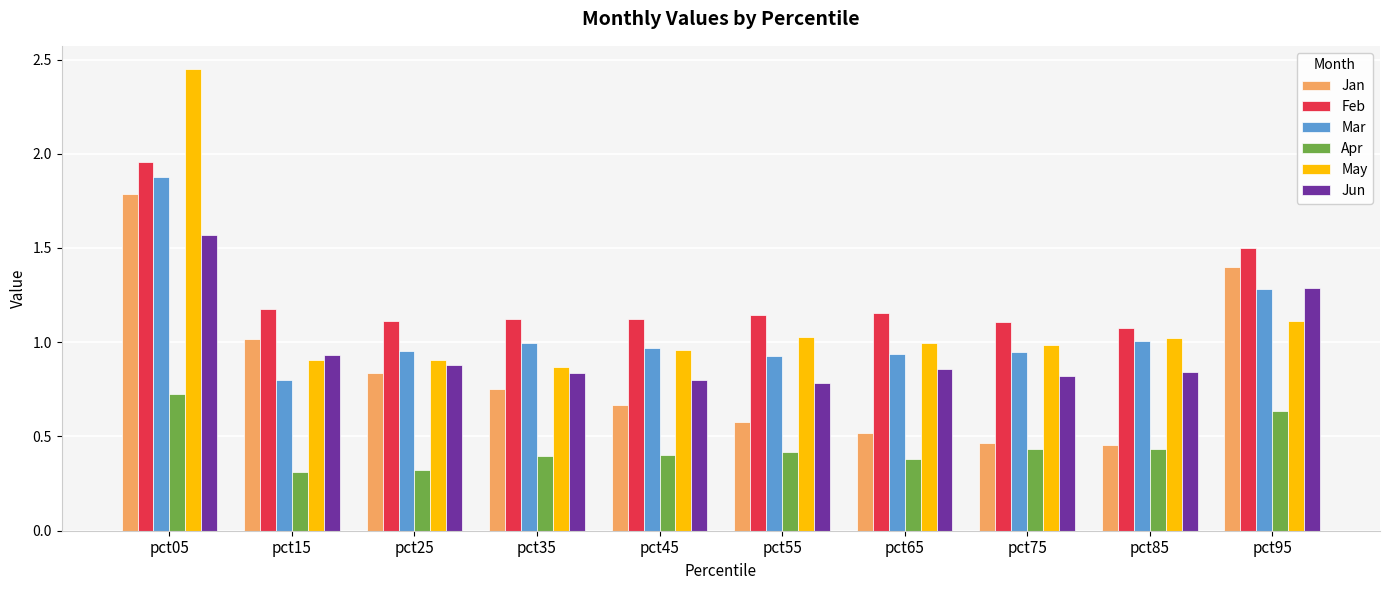

Is the value of Apr at pct05 greater than the value of Mar at pct35?

No